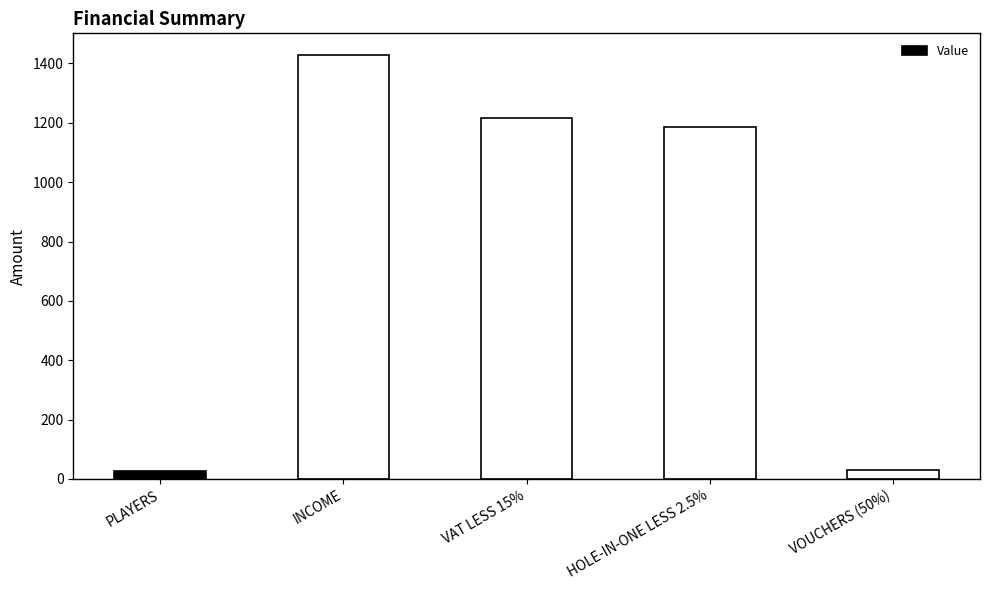

What is the greatest value displayed?

1430.0